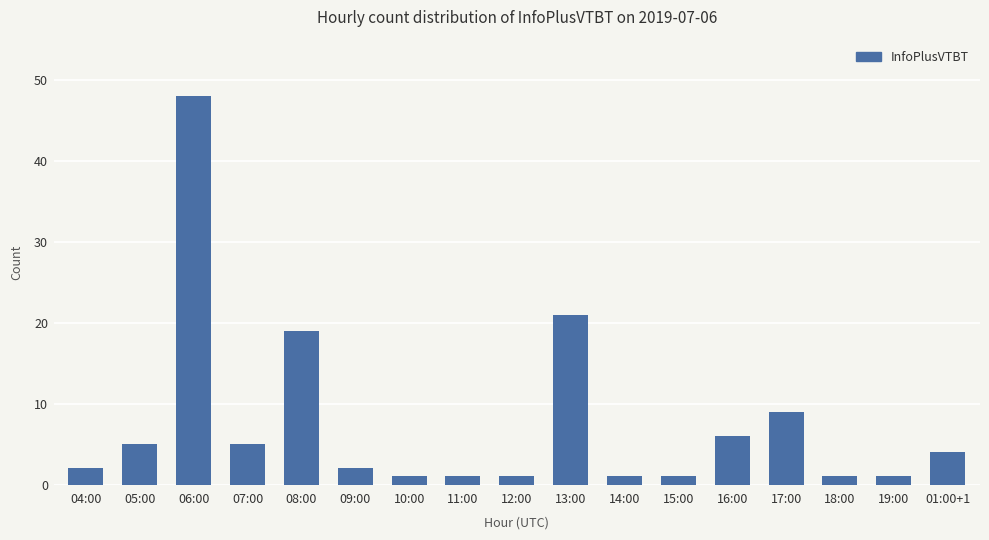

What is the label of the 8th bar from the right?

13:00